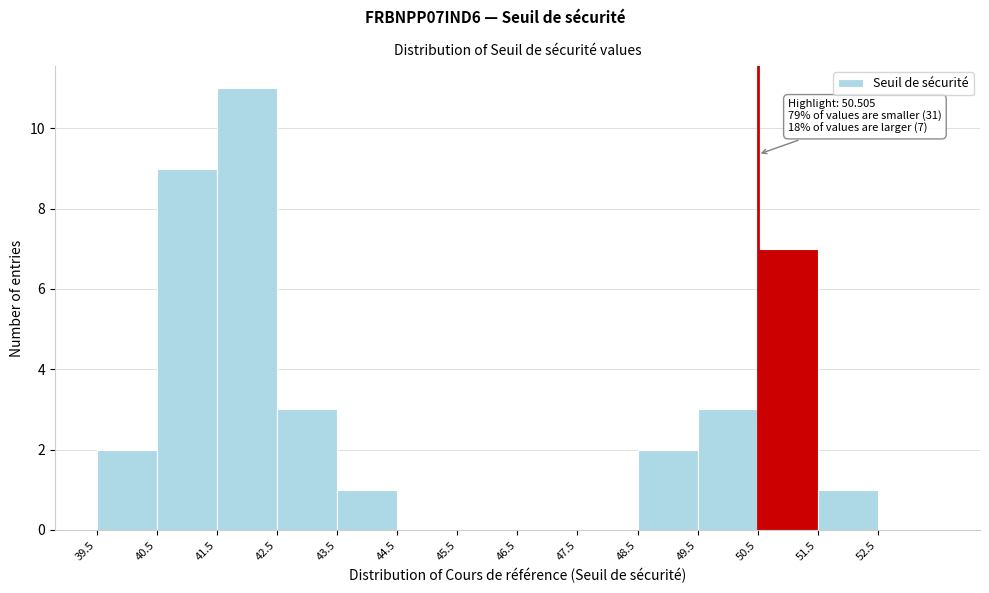

Over which range of the x-axis is the bar tallest?

41.5 to 42.5